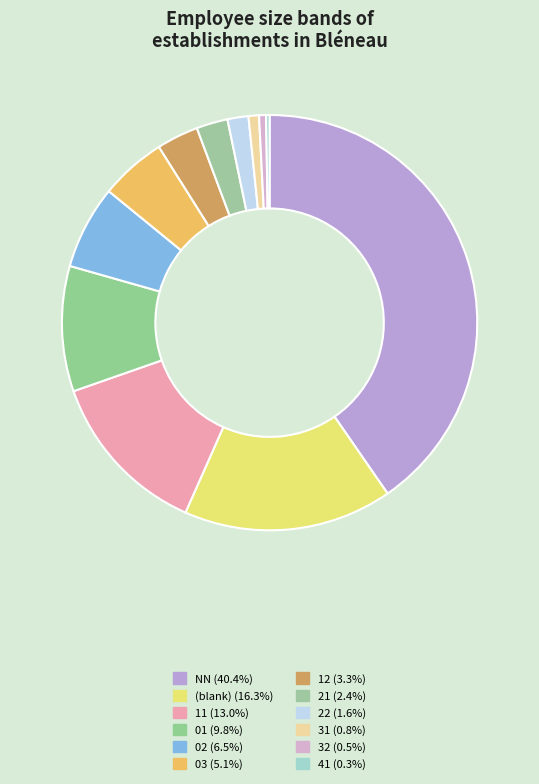

What is the smallest slice in the pie chart?

41